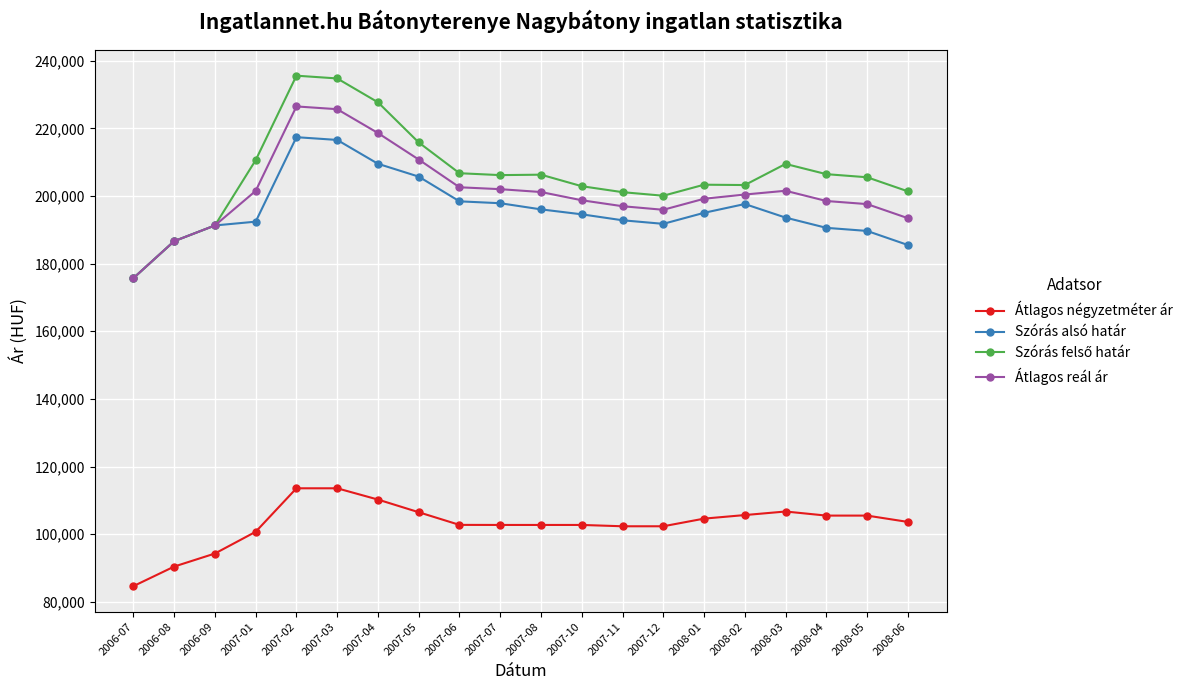

What is the difference between the highest and lowest values at 2007-05?

109324